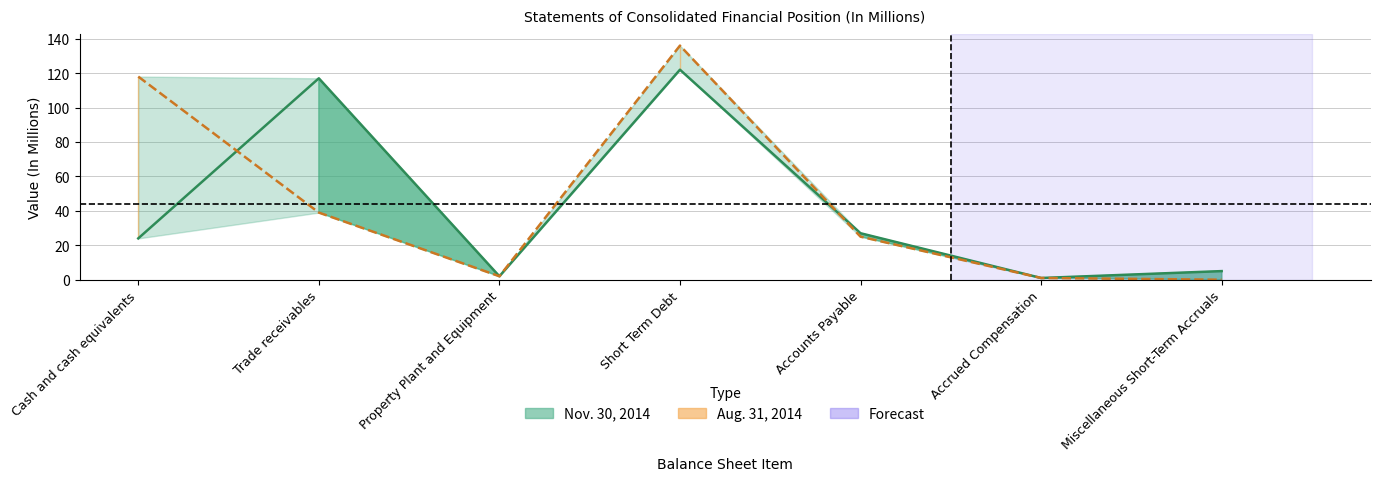

Which label corresponds to the largest value in the chart?

Short Term Debt